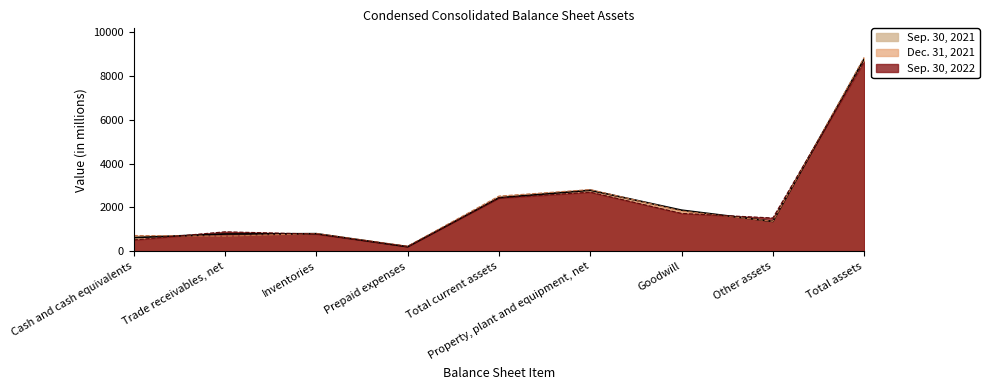

Which category has the highest value in the Sep. 30, 2021 series?

Total assets